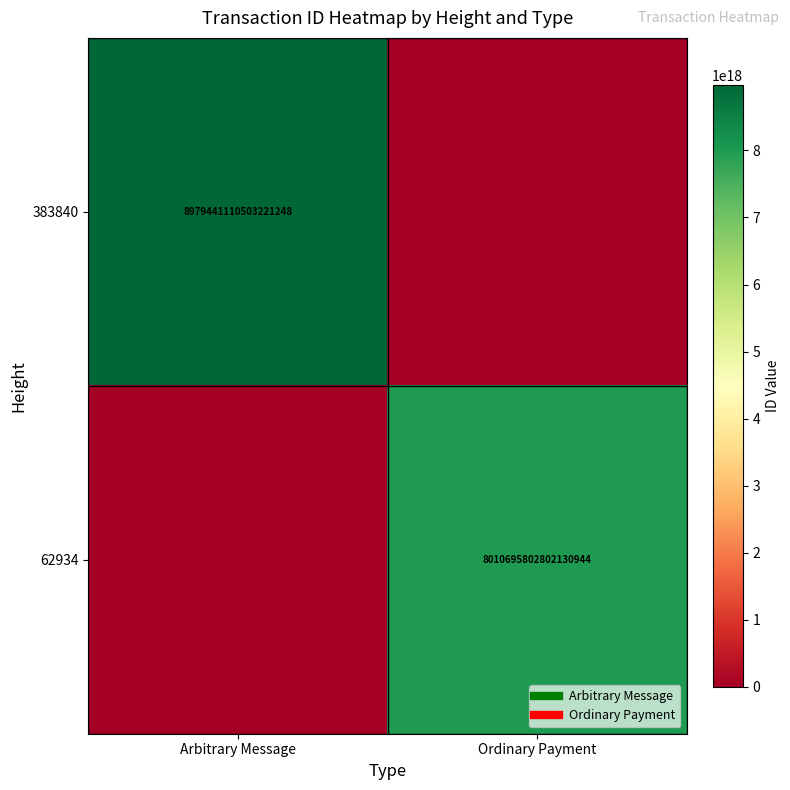

Count the number of data series in this chart.

2